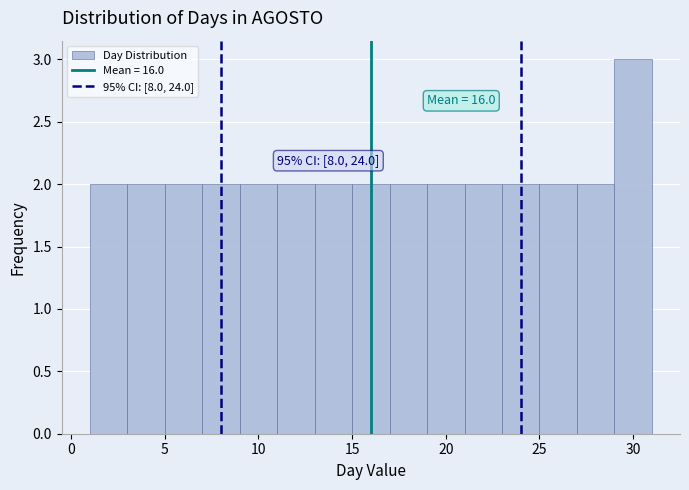

Which range on the x-axis has the tallest bar?

29 to 31